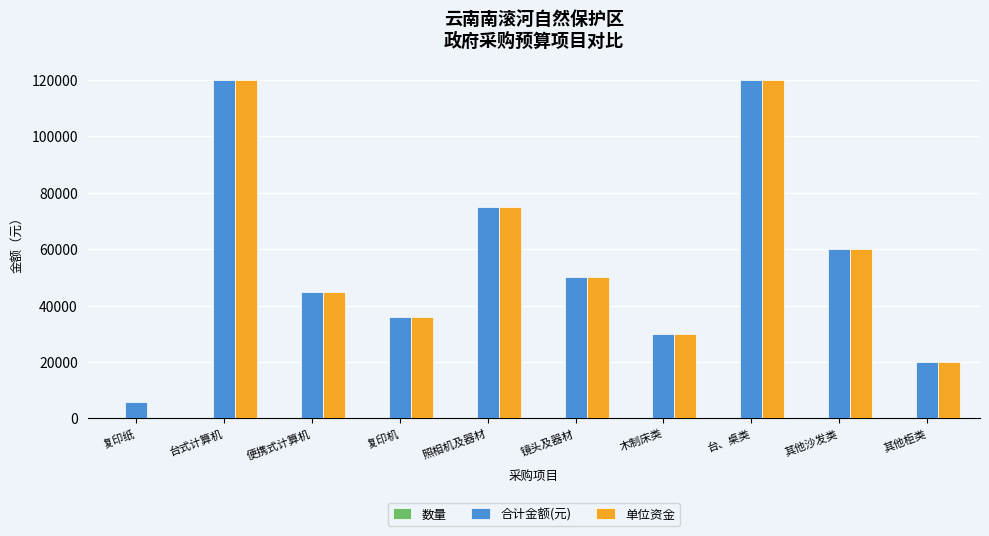

True or false: 单位资金 has a value of 56690 at 台式计算机.

False